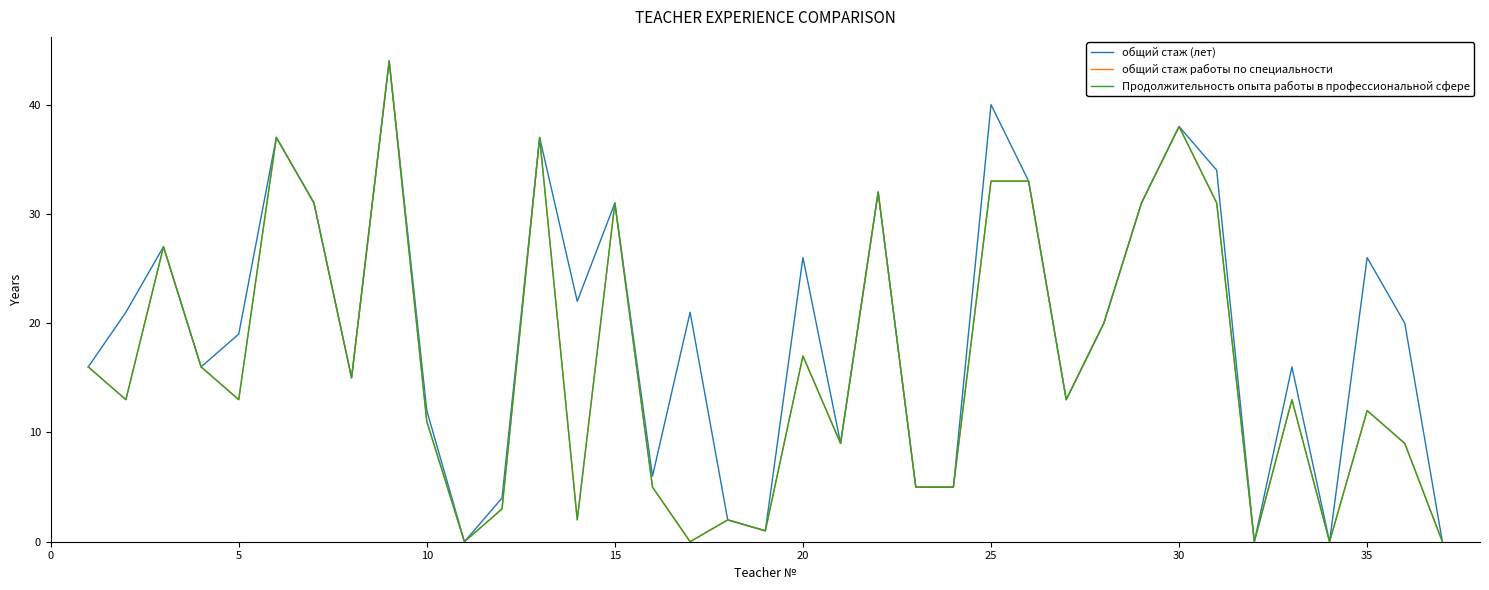

Is this an area chart (filled region under the line)?

No